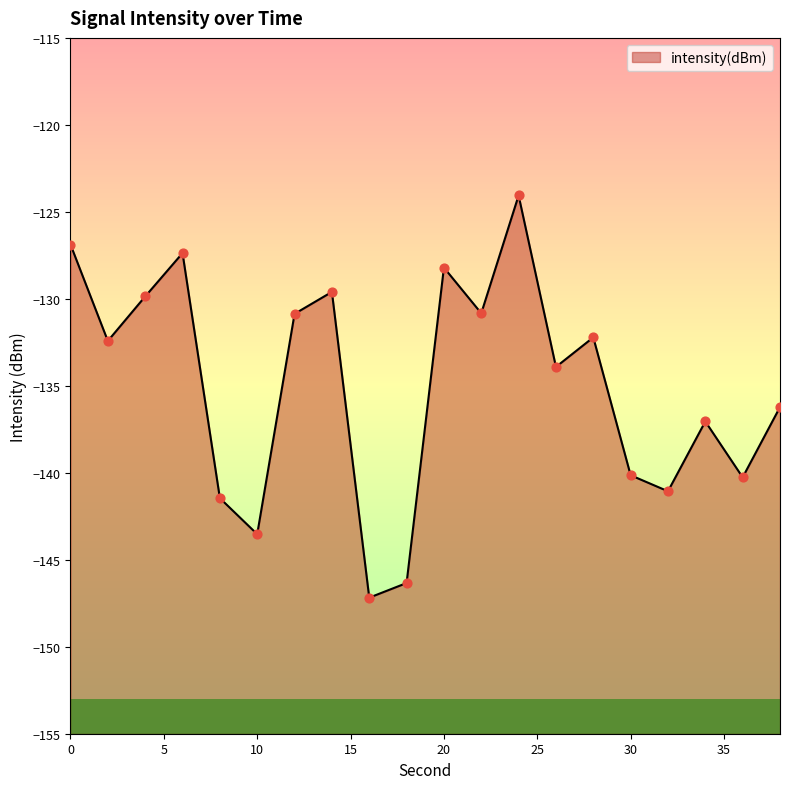

Which has a higher value, 8 or 18?

8